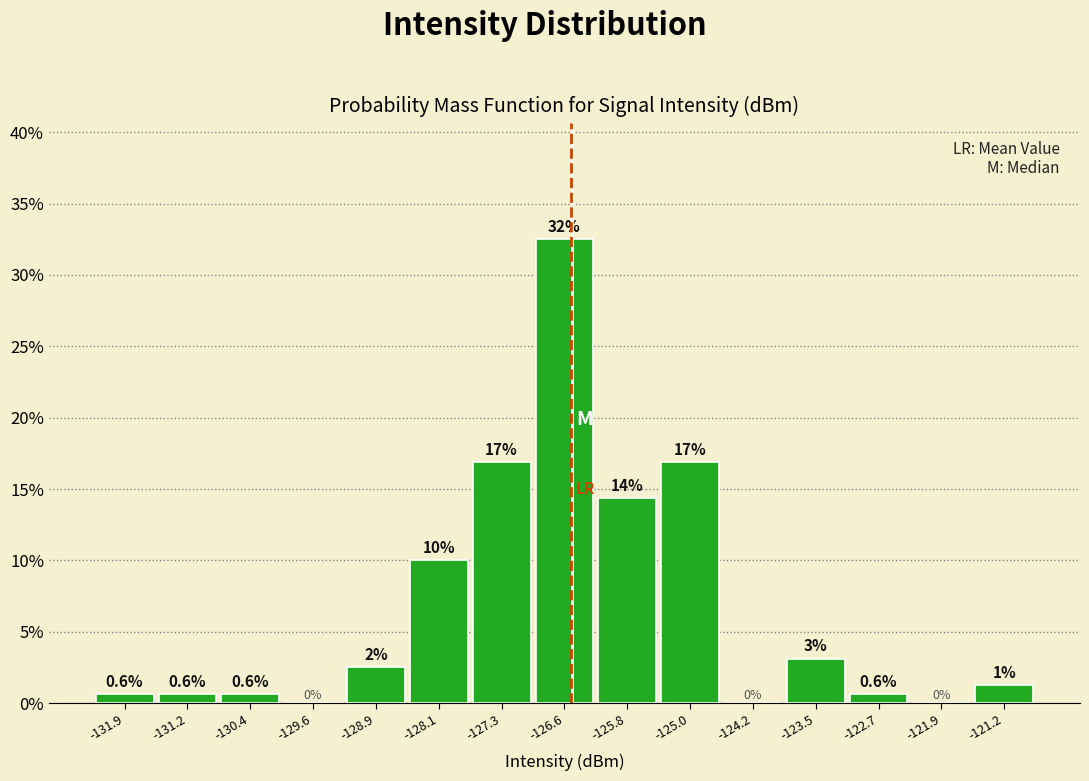

Over which range of the x-axis is the bar tallest?

-126.9 to -126.2